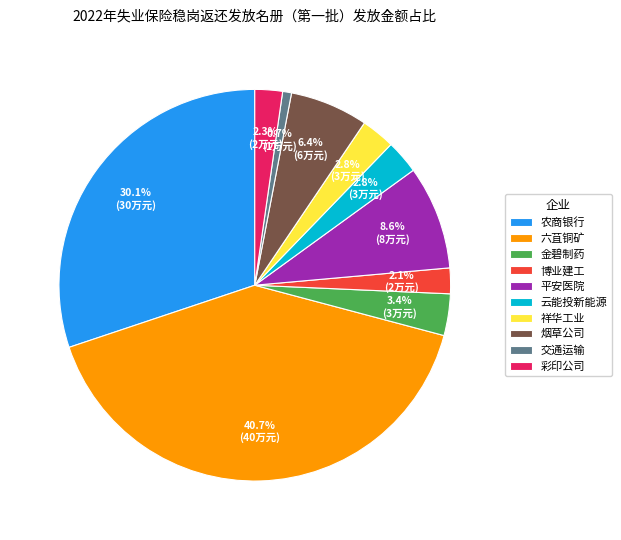

Approximately how many times larger is the value at 烟草公司 compared to 交通运输?

8.8